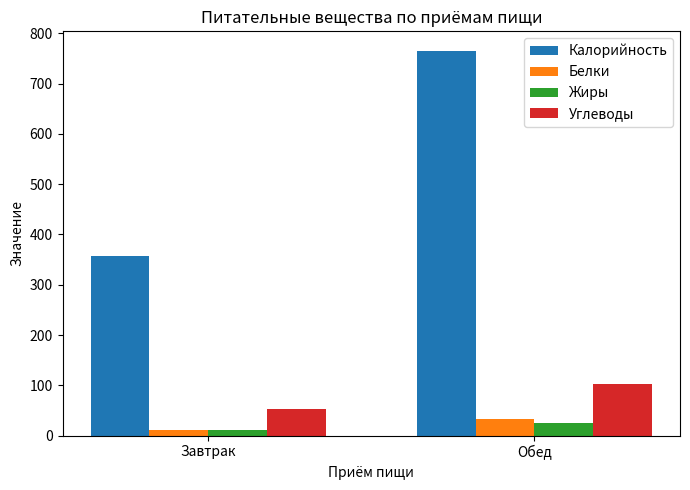

What is the difference between the maximum and minimum values in the Жиры series?

13.4